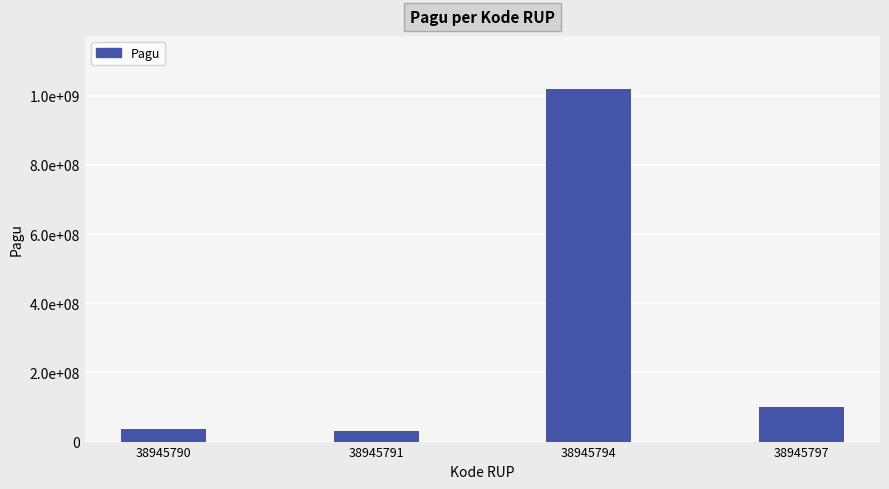

Where is the data nearest to the value 525000000?

38945797